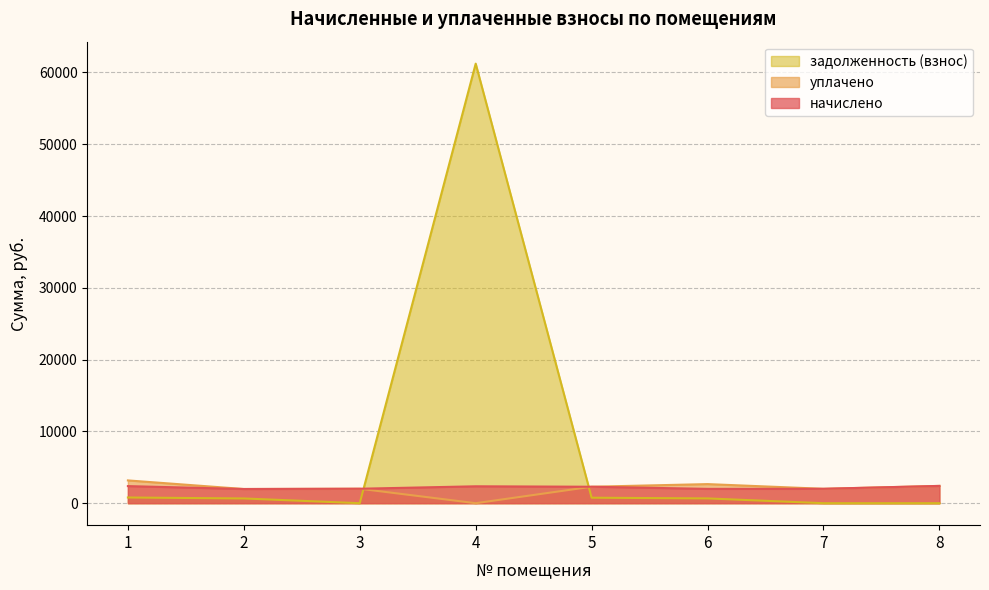

Where does the начислено series first go above 2291?

1